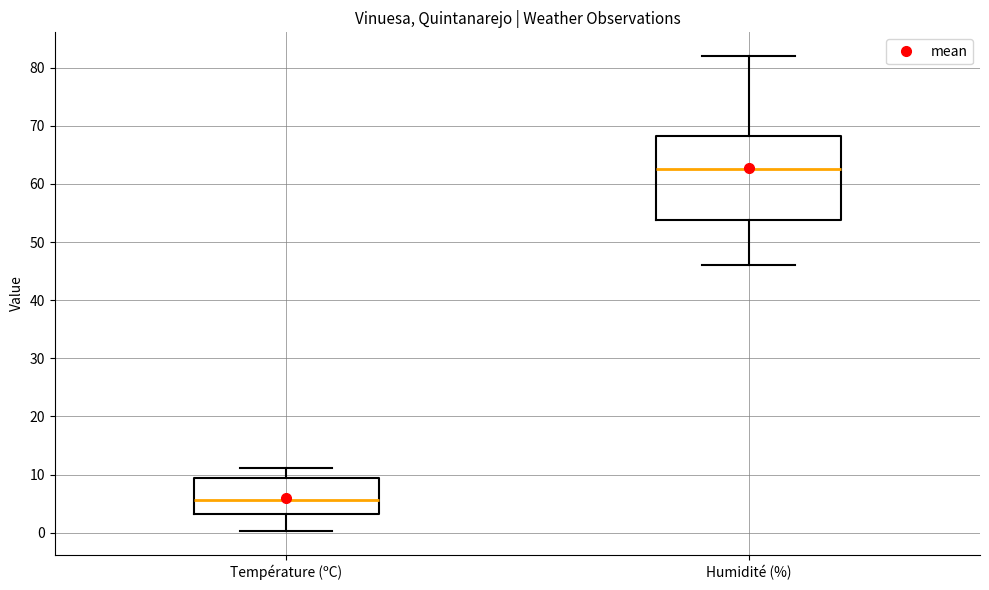

Which box is the tallest, from its lower edge to its upper edge?

Humidité (%)